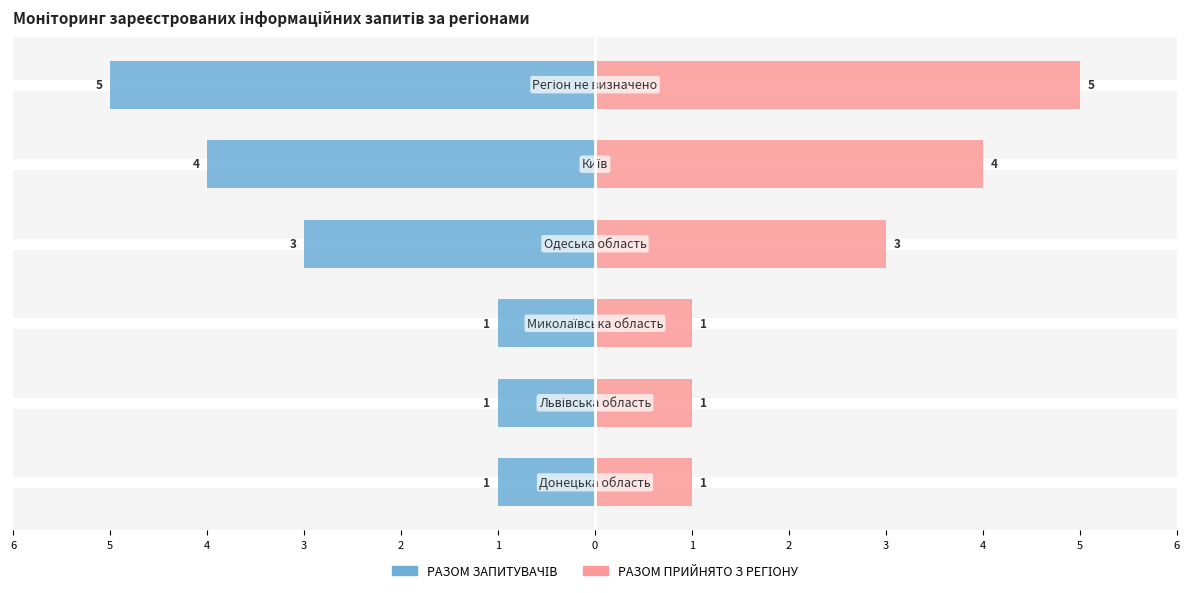

How many values in the РАЗОМ ПРИЙНЯТО З РЕГІОНУ series exceed 3?

2